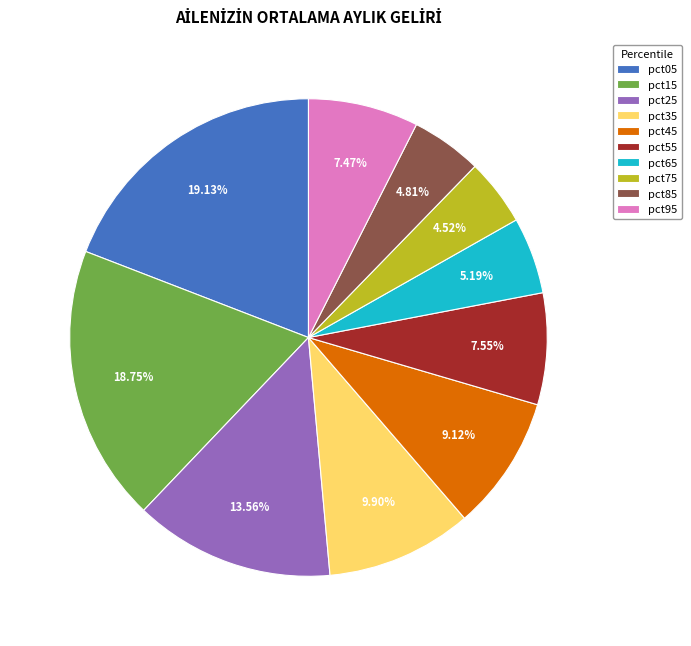

True or false: pct55 accounts for 8% of the total.

True